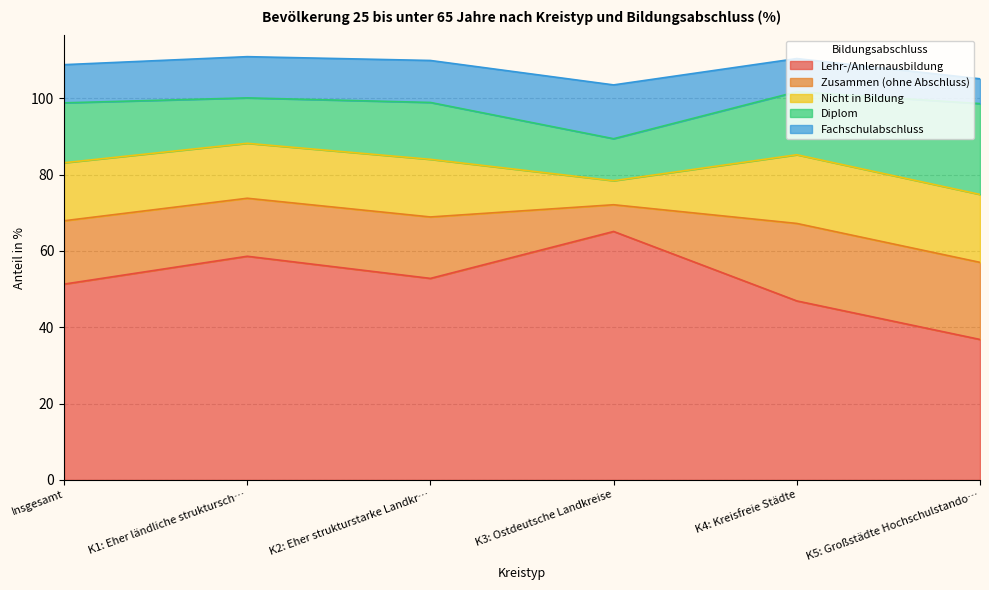

Rank the categories by Diplom value from lowest to highest.

K3: Ostdeutsche Landkreise, K1: Eher ländliche strukturschwache, K2: Eher strukturstarke Landkreise, Insgesamt, K4: Kreisfreie Städte, K5: Großstädte Hochschulstandorte